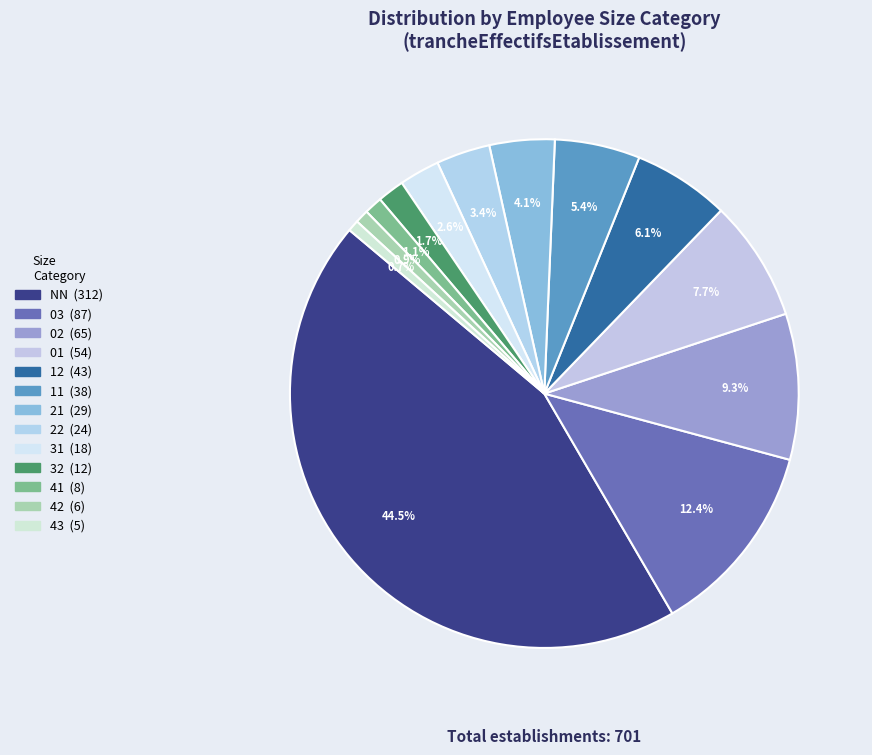

Is it true that 11 is 5% of the pie?

True